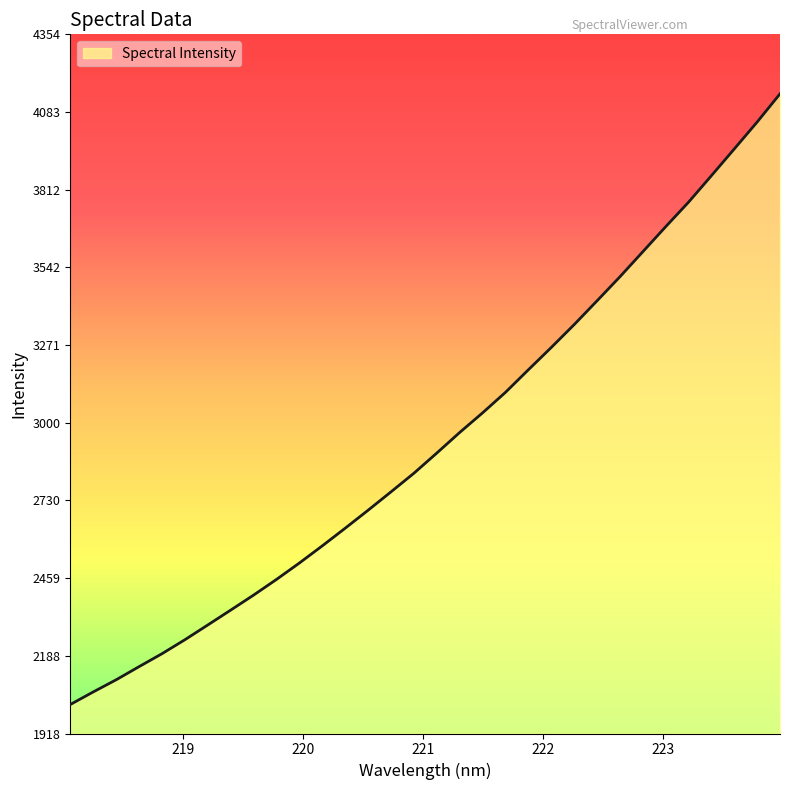

What is the difference between the maximum and minimum values?

2127.5